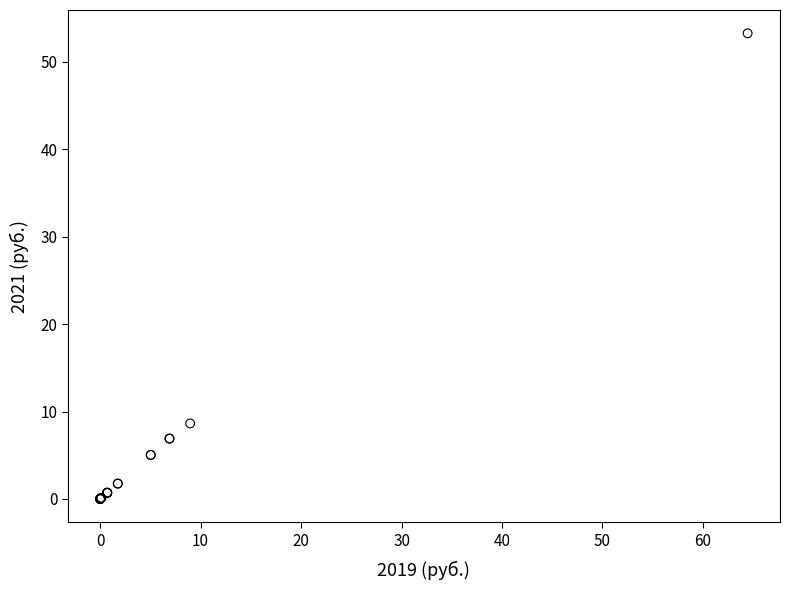

What Y value in the scatter plot is closest to 26?

8.6